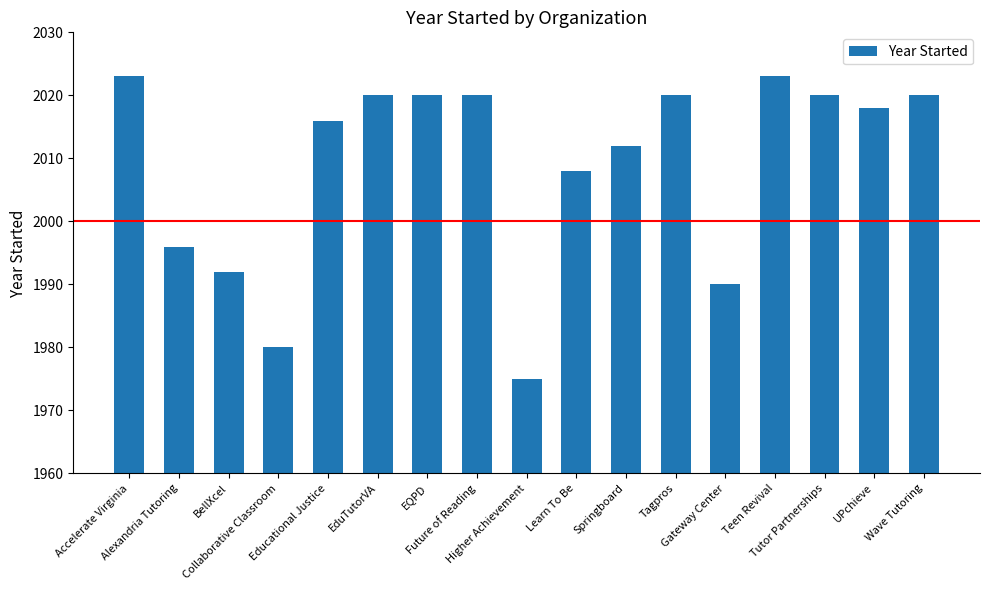

The value at Educational Justice is 2016. True or false?

True